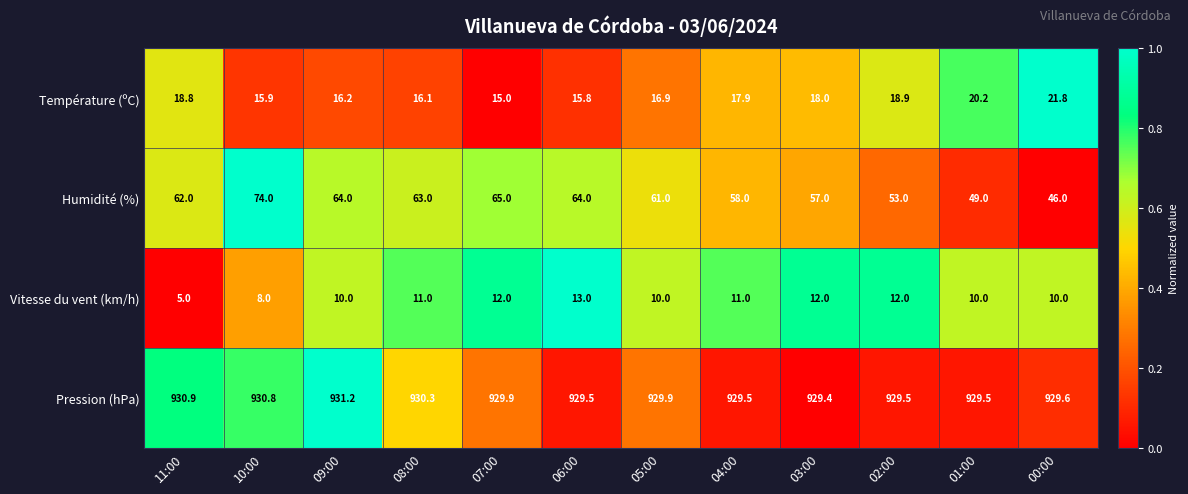

Is it true that Humidité (%) equals 28.7 at 05:00?

False